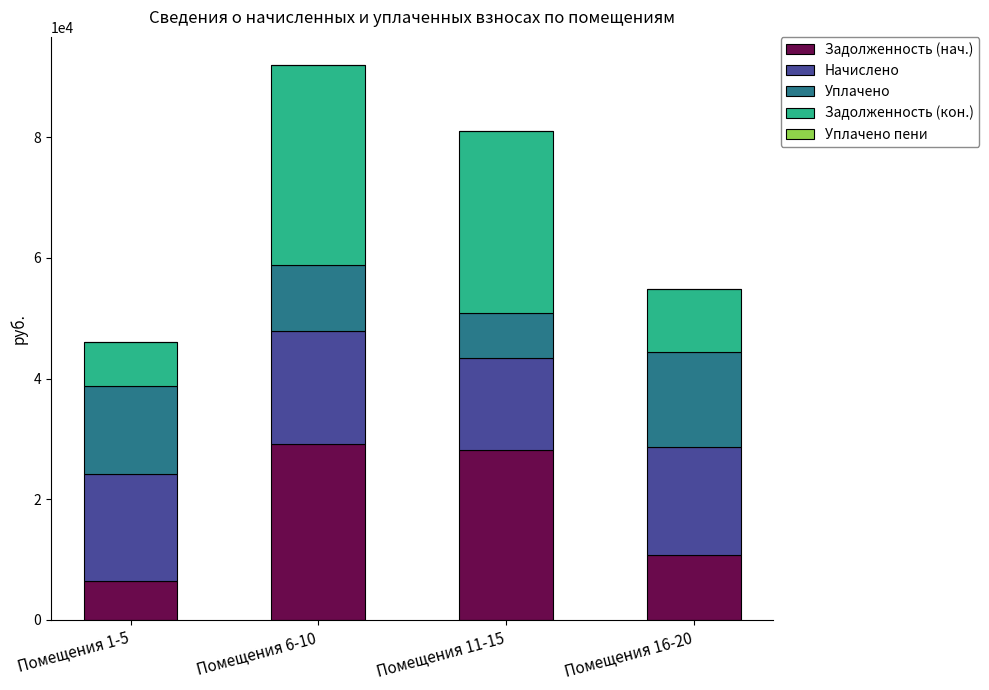

What is the total value across all series at Помещения 6-10?

92023.0